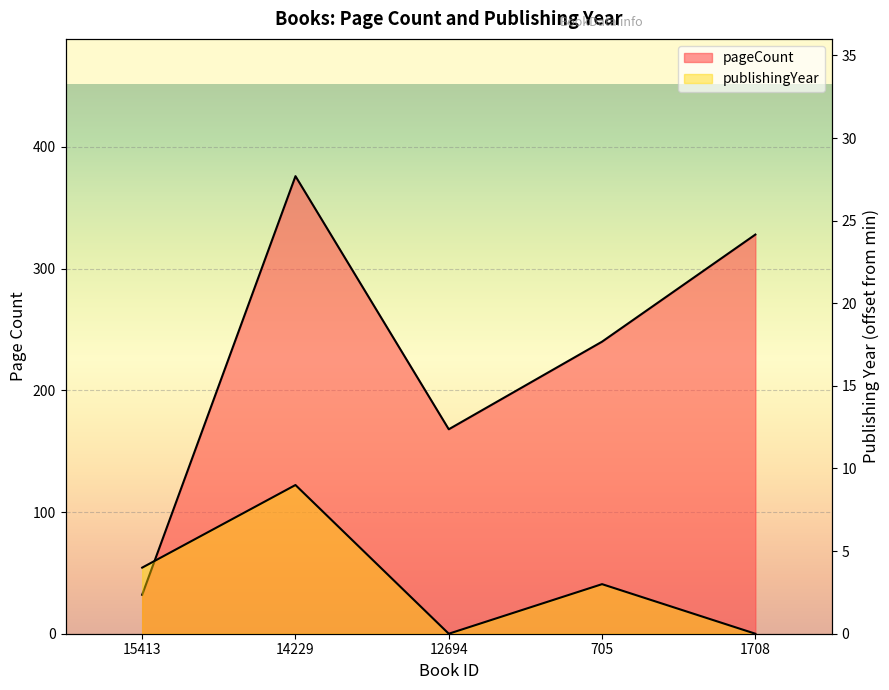

Where is the first local minimum for pageCount?

12694